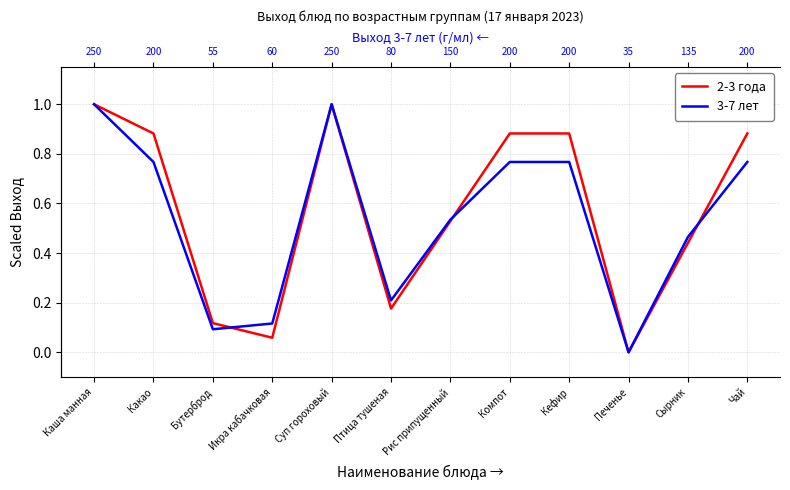

How many values in 2-3 года are above zero?

11